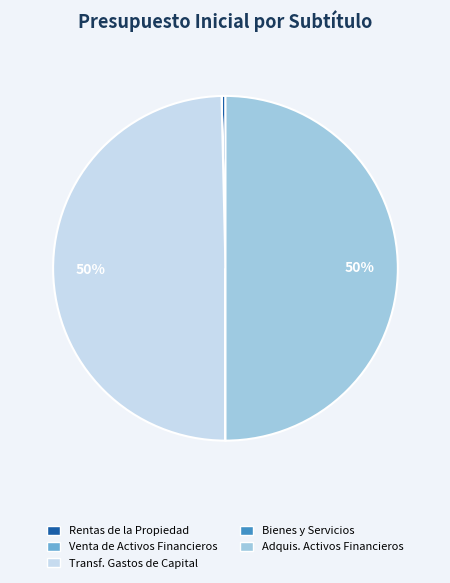

Which has a higher value, Transf. Gastos de Capital or Rentas de la Propiedad?

Transf. Gastos de Capital